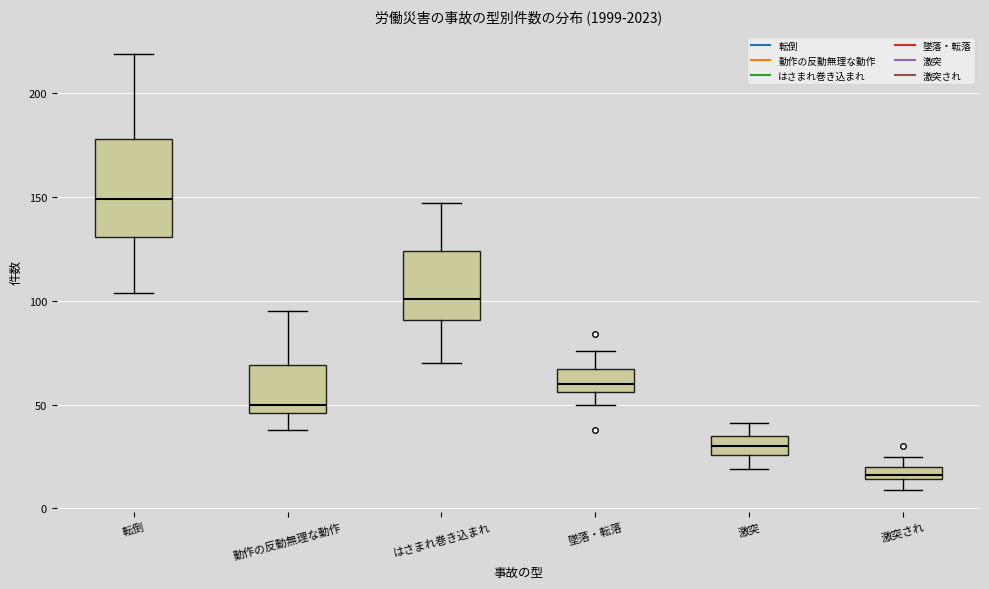

Which box has the lowest median line?

激突され